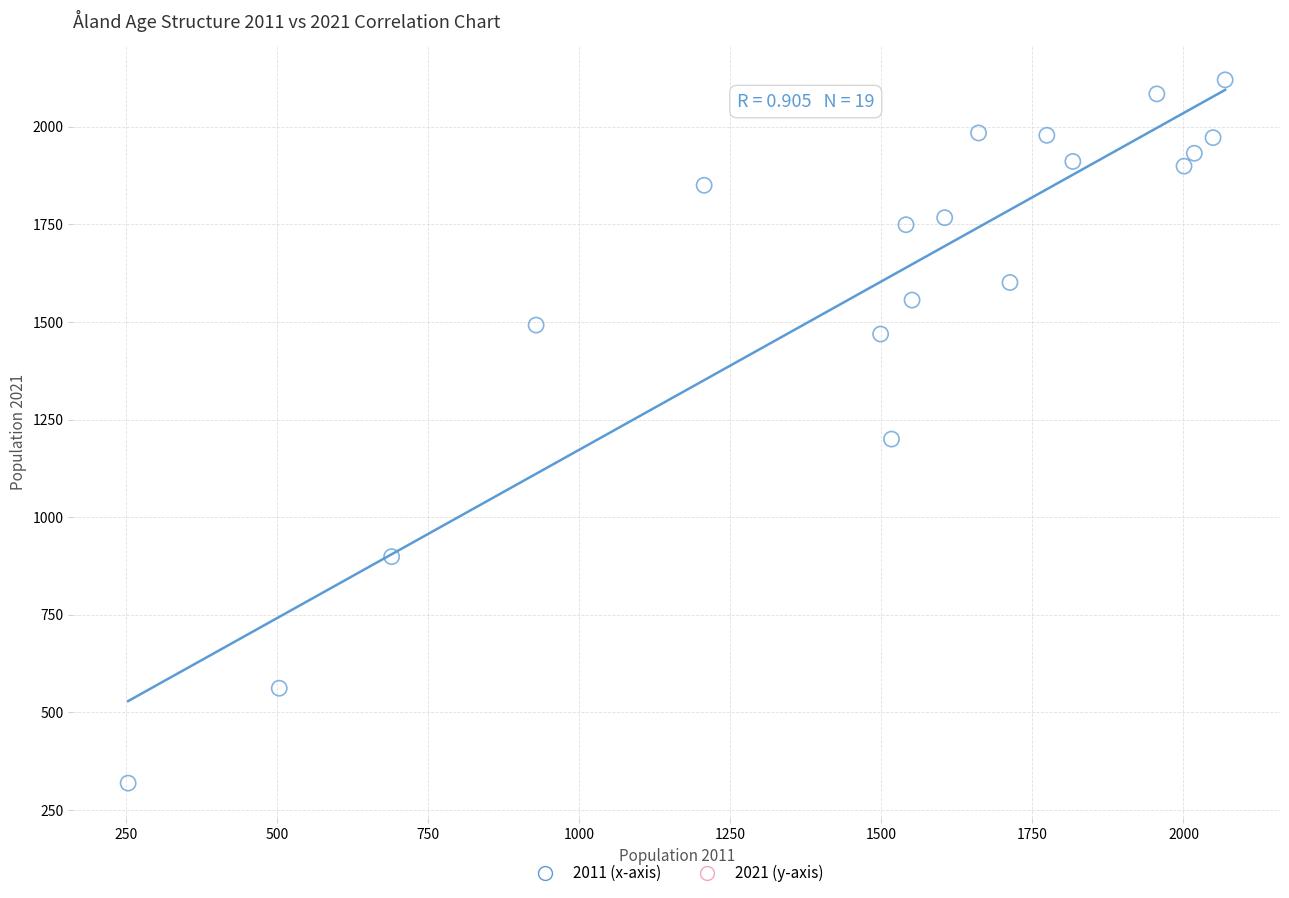

What is the range of Y values (max minus min)?

1801